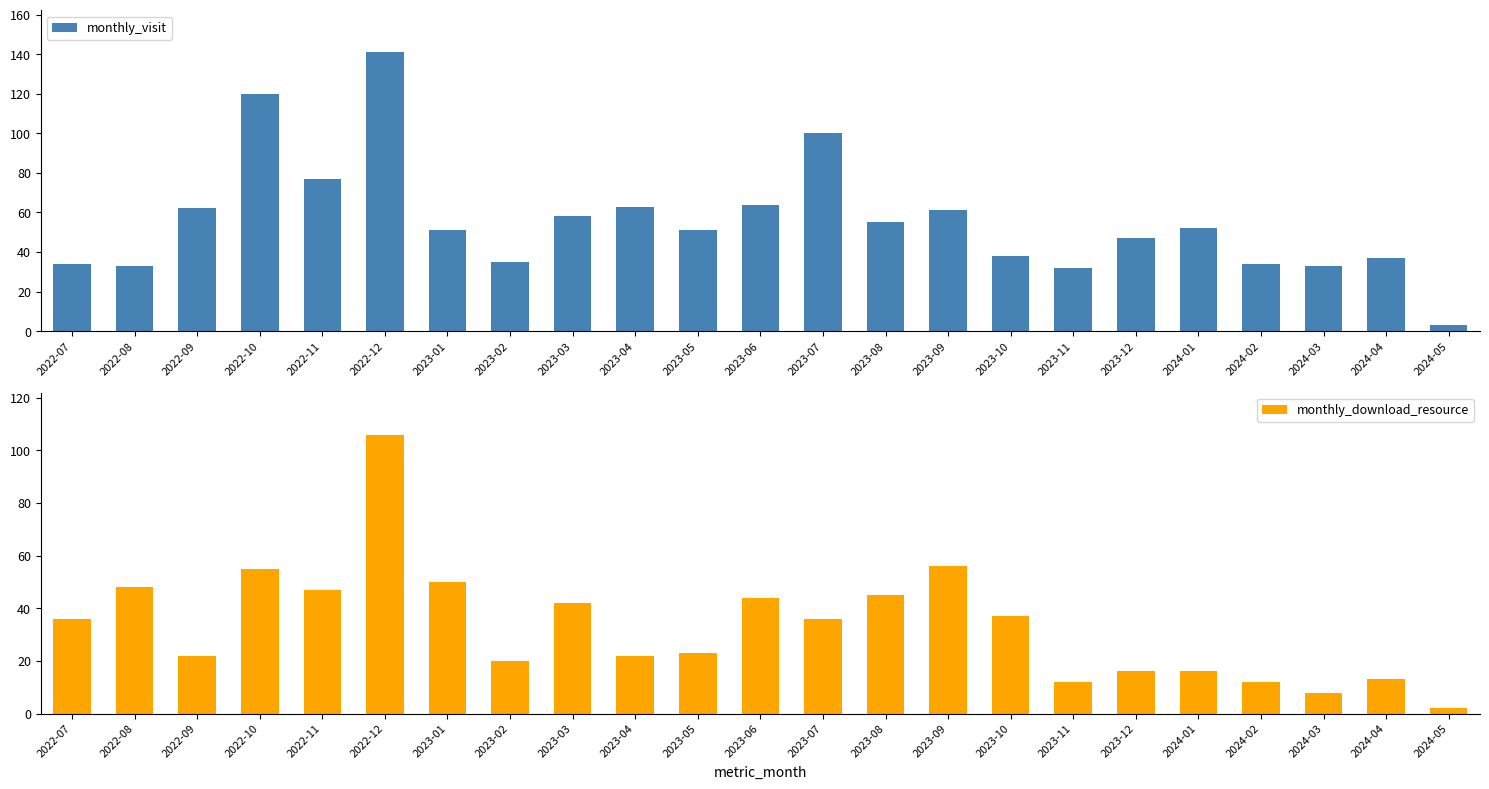

Reading left to right, transcribe all the data shown in this chart.

monthly_visit: 34	33	62	120	77	141	51	35	58	63	51	64	100	55	61	38	32	47	52	34	33	37	3
monthly_download_resource: 36	48	22	55	47	106	50	20	42	22	23	44	36	45	56	37	12	16	16	12	8	13	2